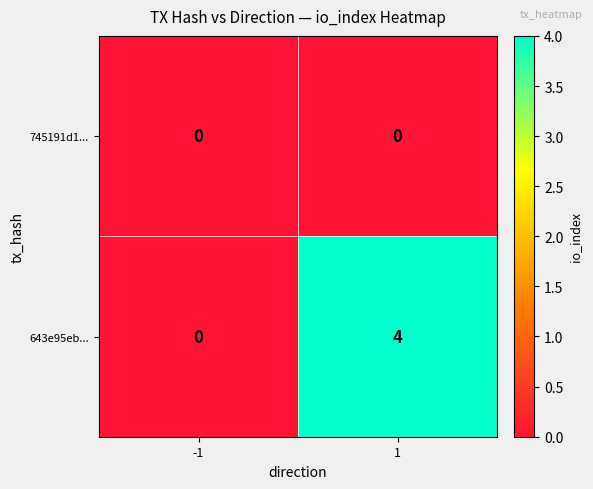

Which series has the largest range (max minus min)?

643e95eb...